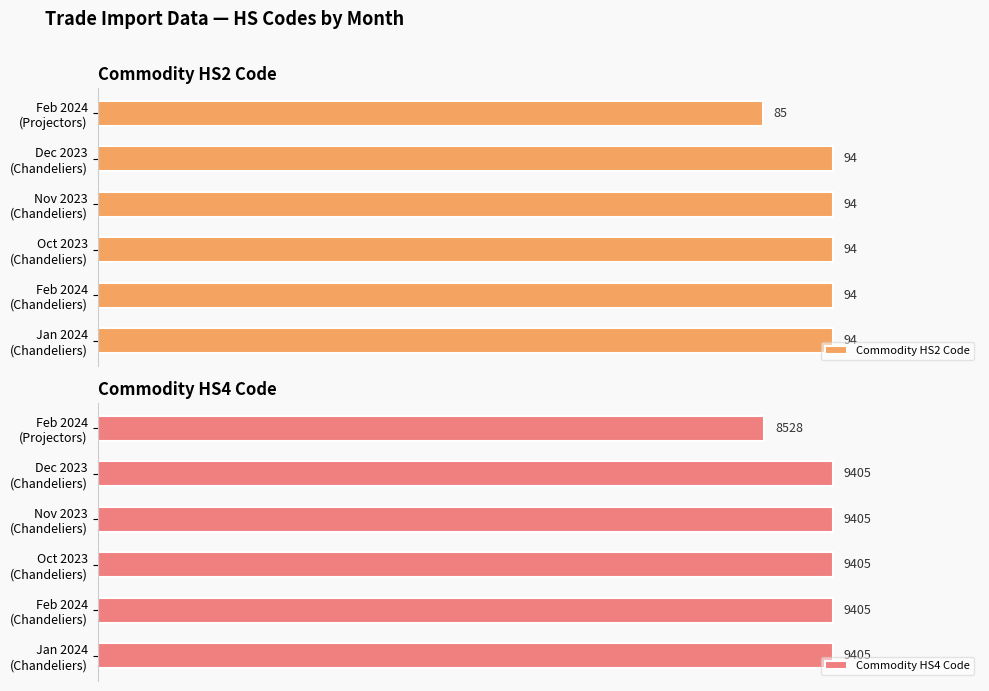

Which series has the widest spread of values?

Commodity HS2 Code